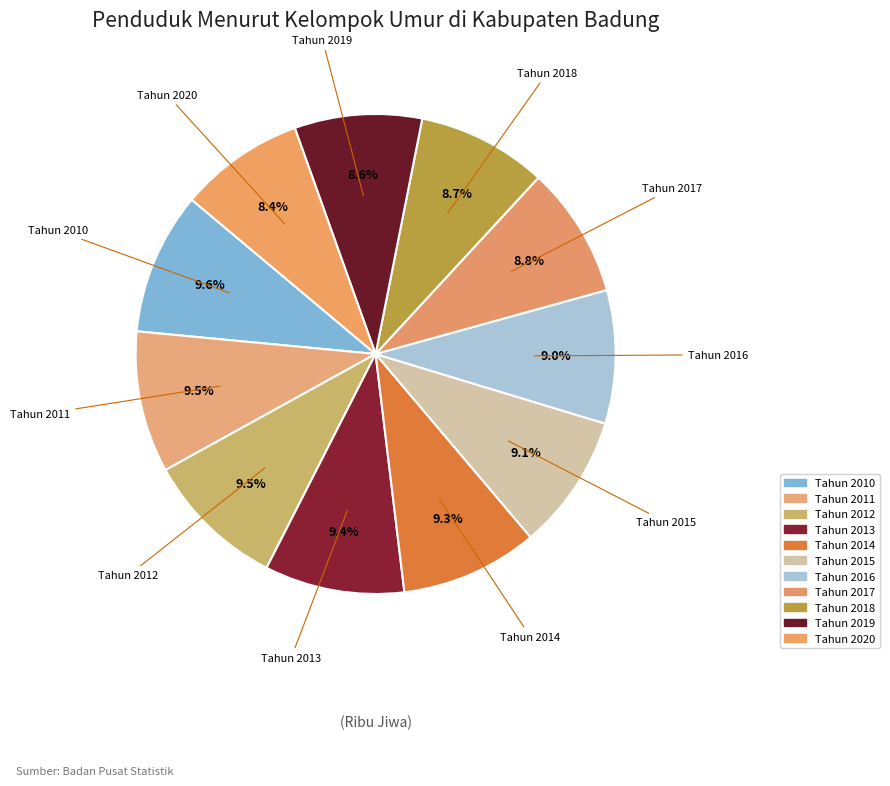

Is it true that Tahun 2013 is 1% of the pie?

False